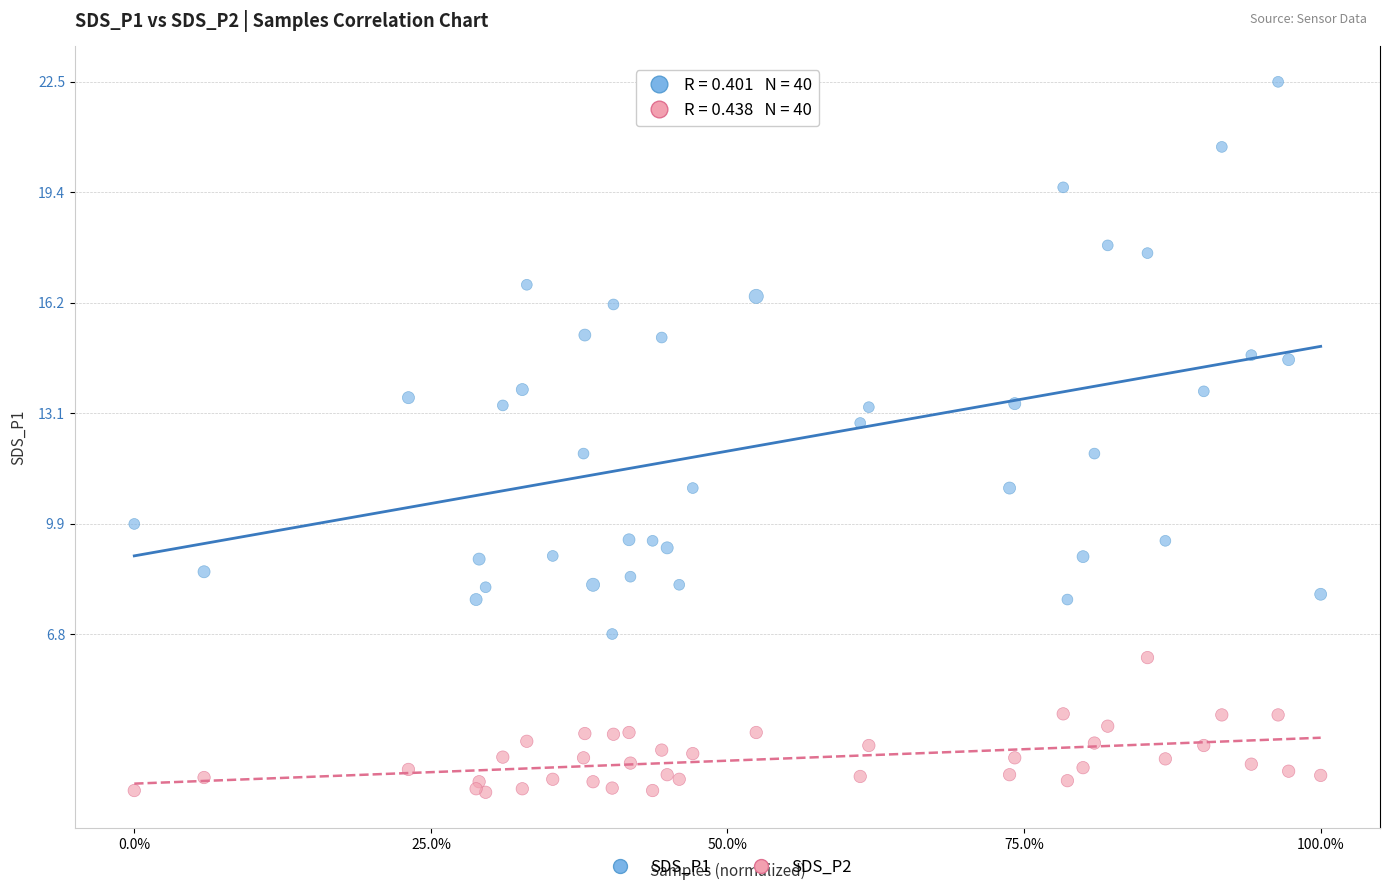

Which series has the widest spread of Y values?

SDS_P1